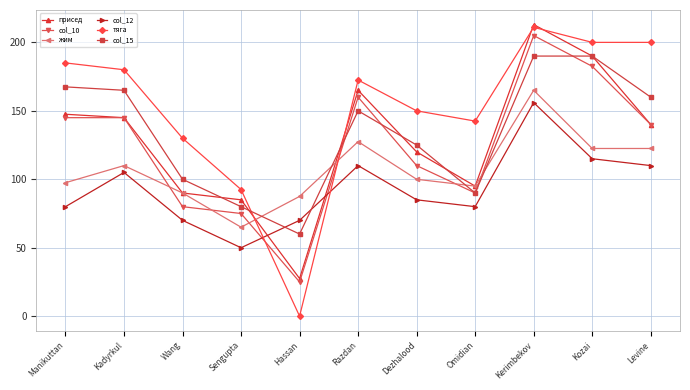

How many distinct data groups are displayed?

6